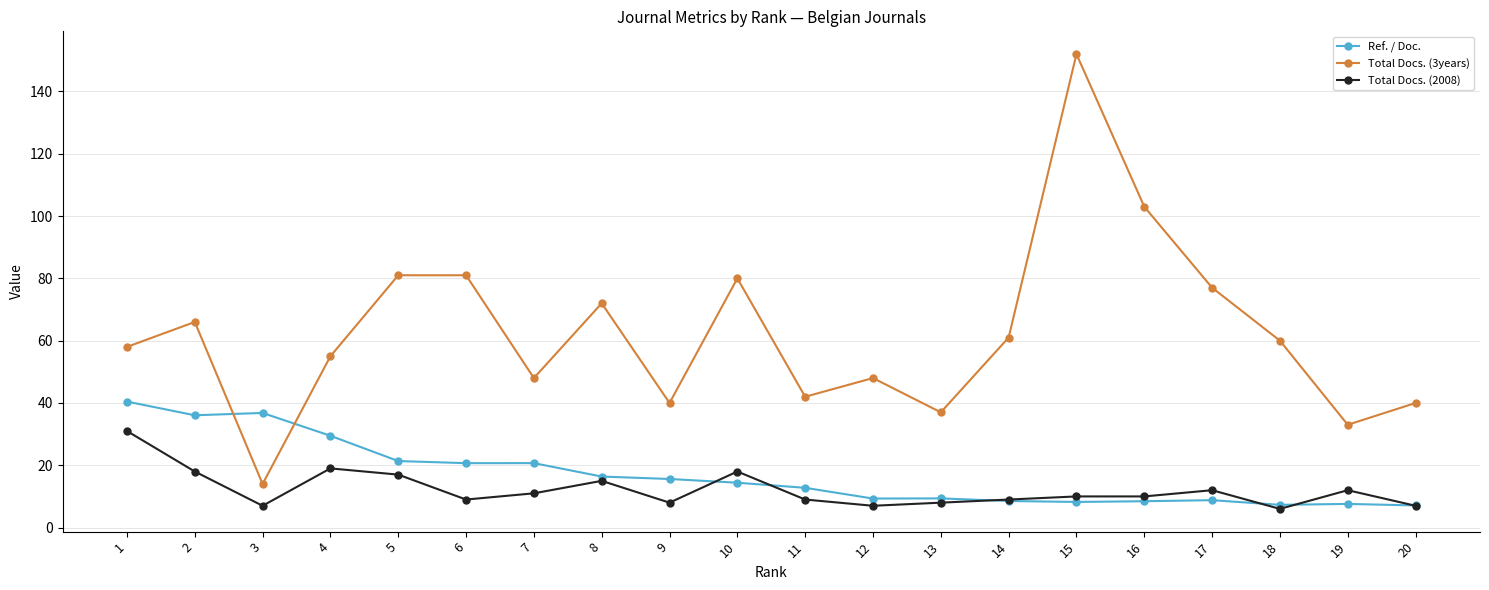

What is the difference between the Total Docs. (3years) values at 13 and 4?

18.0